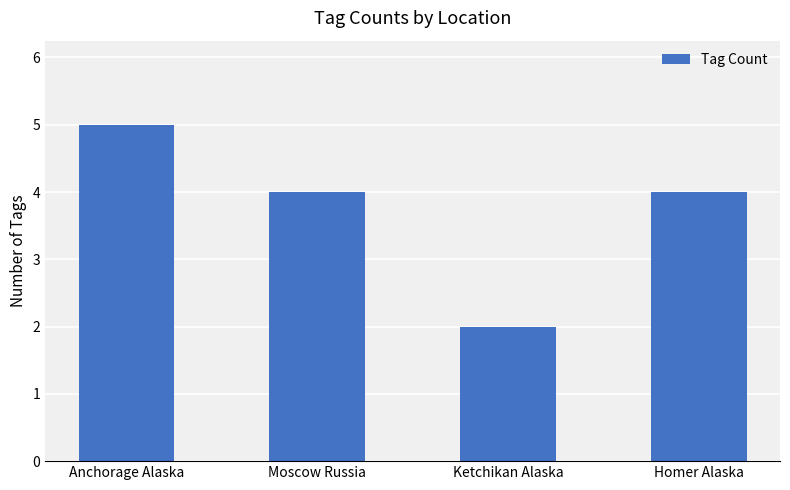

Count the number of data series in this chart.

1